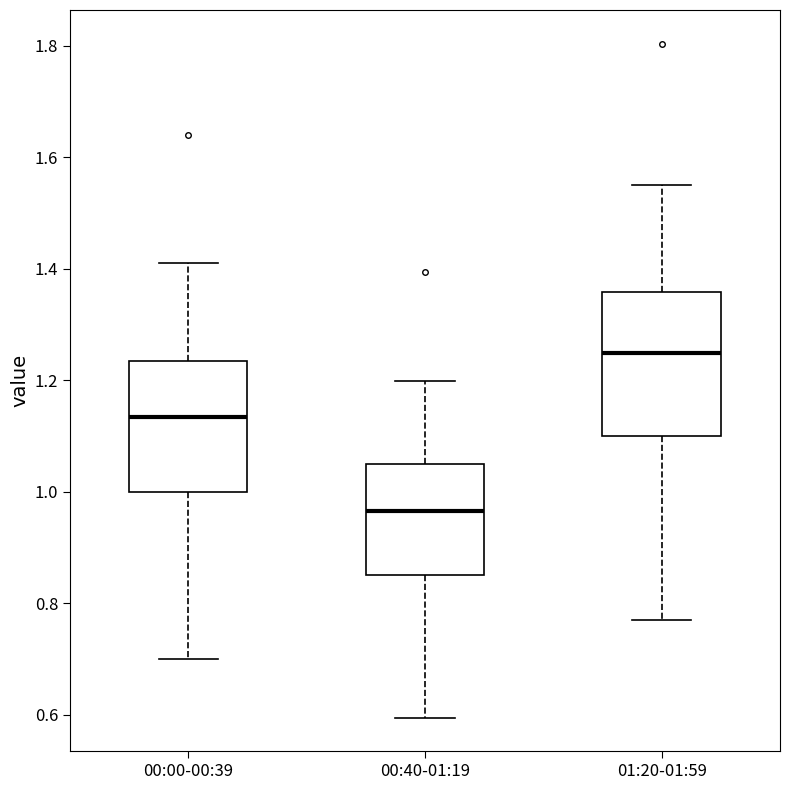

Comparing the boxes themselves (not the whiskers), which one is the tallest?

01:20-01:59